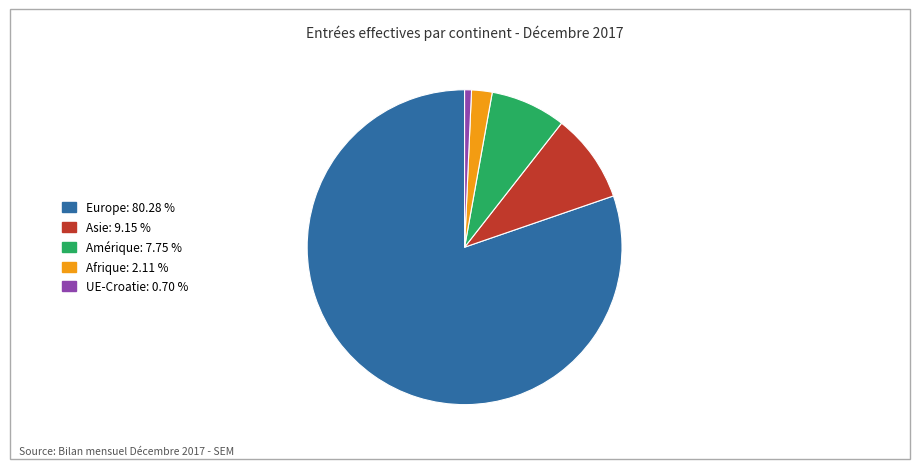

How many segments does this pie chart have?

5